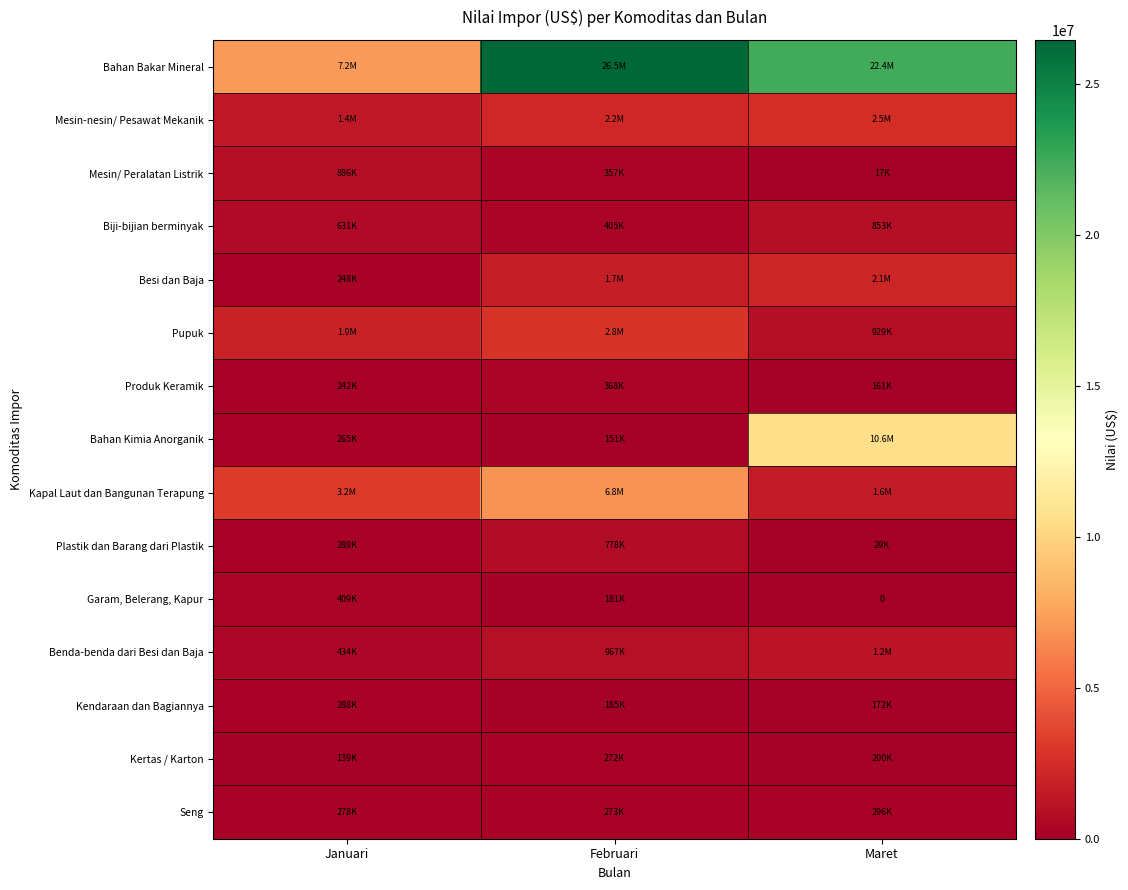

Which series has the largest total across all categories?

Bahan Bakar Mineral